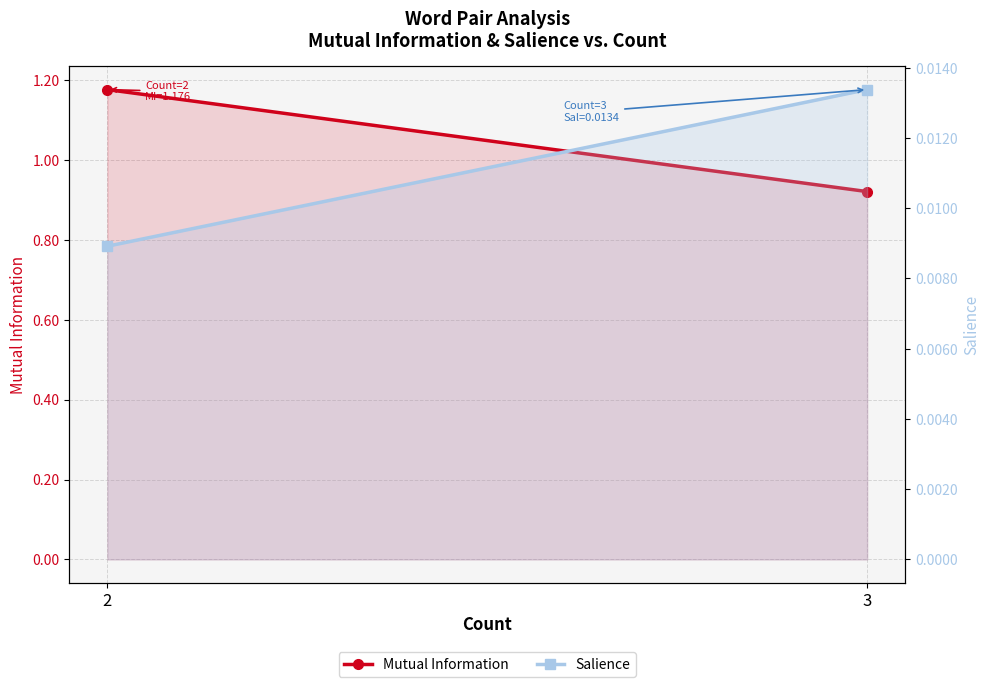

How many series are shown in this chart?

2